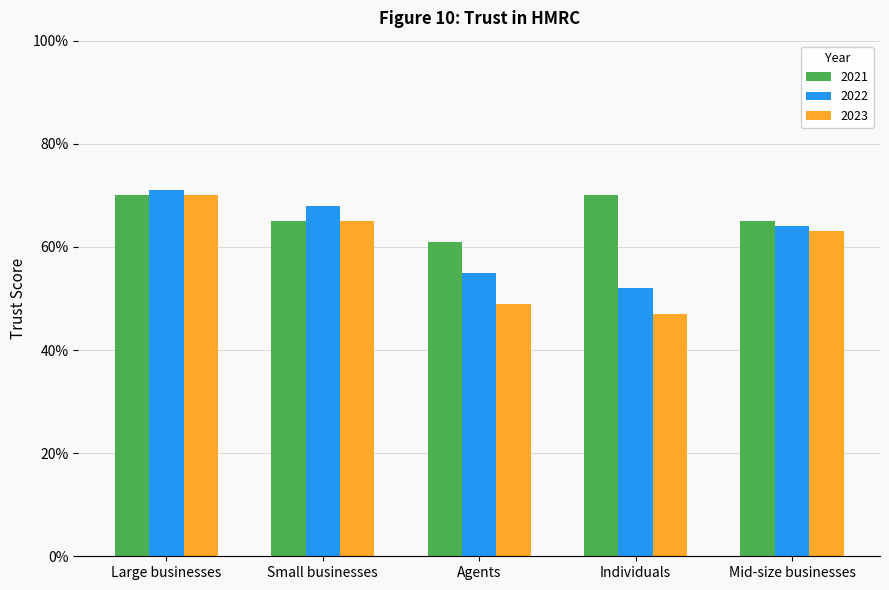

What is the label of the 1st bar from the left?

Large businesses